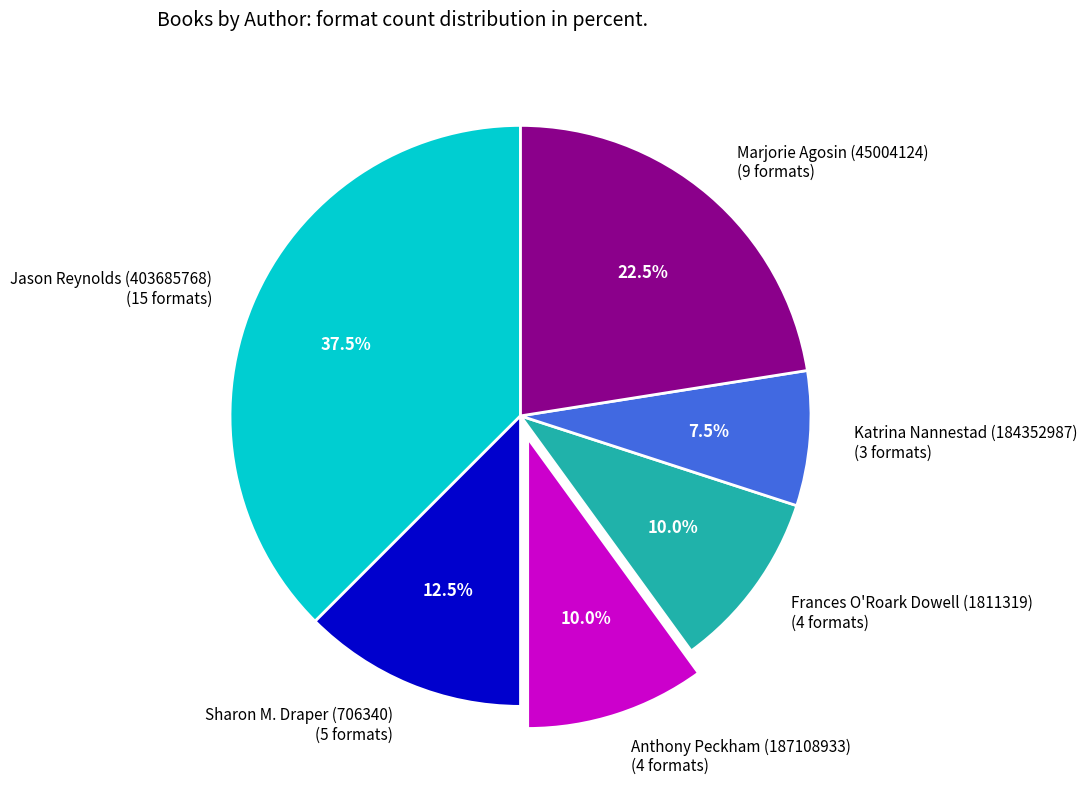

To the nearest percent, what is the average slice percentage?

17%